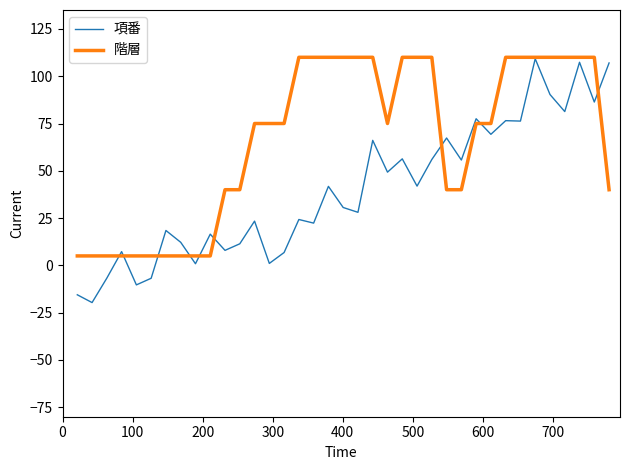

Which series has the largest total across all categories?

階層